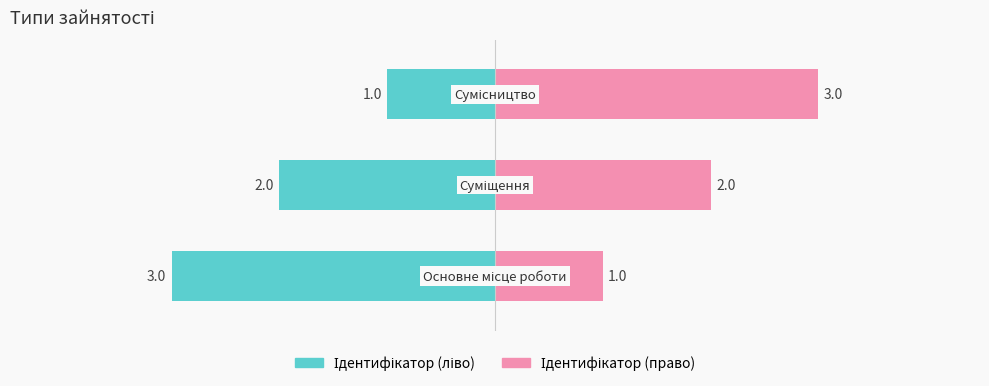

The value of Ідентифікатор (право) at 2 is 2. True or false?

False